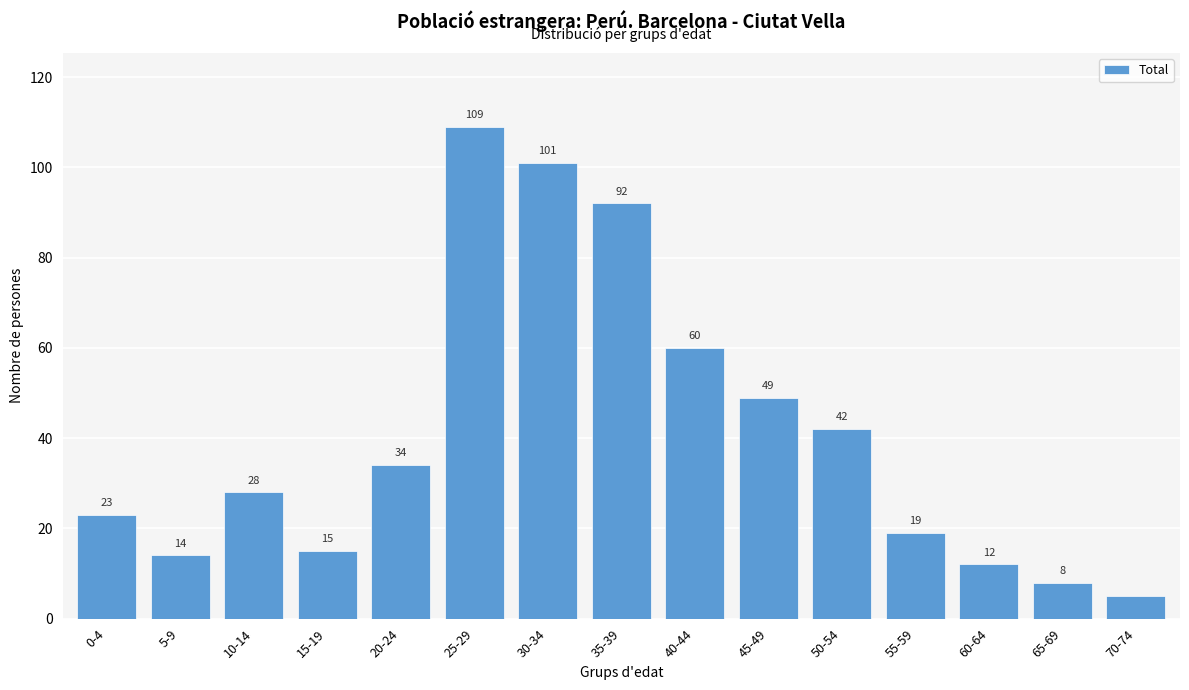

Reading right to left, what are all the values shown in this chart?

70-74=5	65-69=8	60-64=12	55-59=19	50-54=42	45-49=49	40-44=60	35-39=92	30-34=101	25-29=109	20-24=34	15-19=15	10-14=28	5-9=14	0-4=23